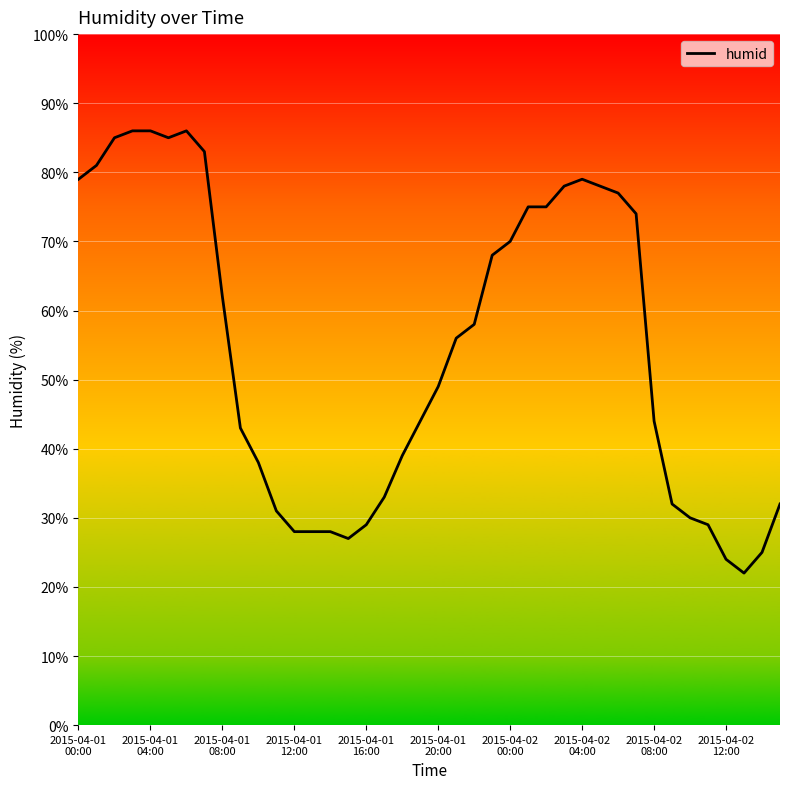

What is the greatest value displayed?

86